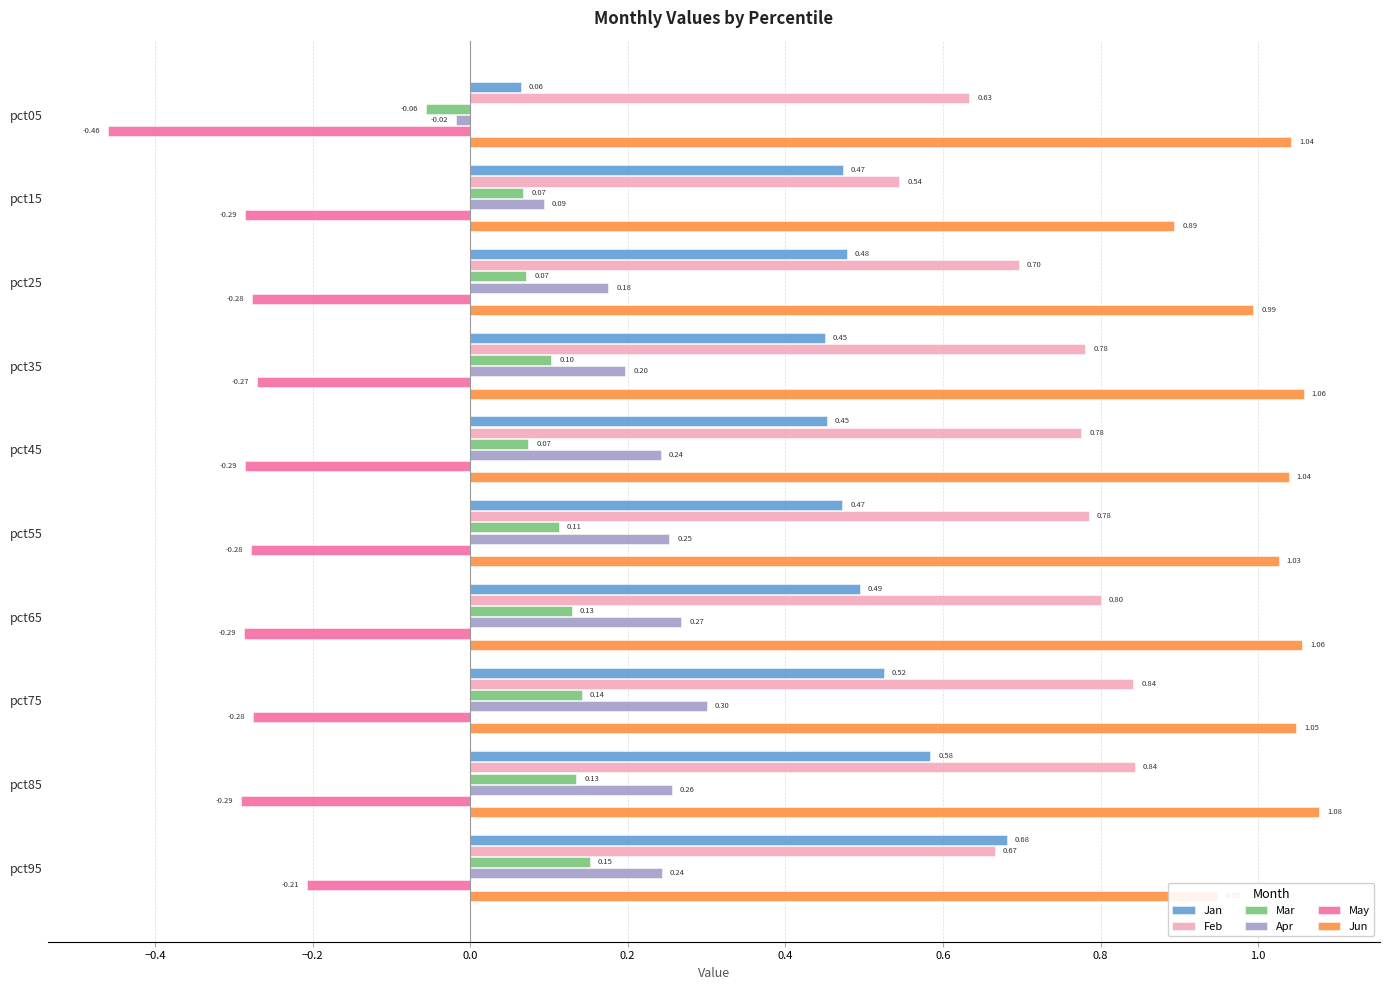

Which category has the highest value in the Mar series?

pct95